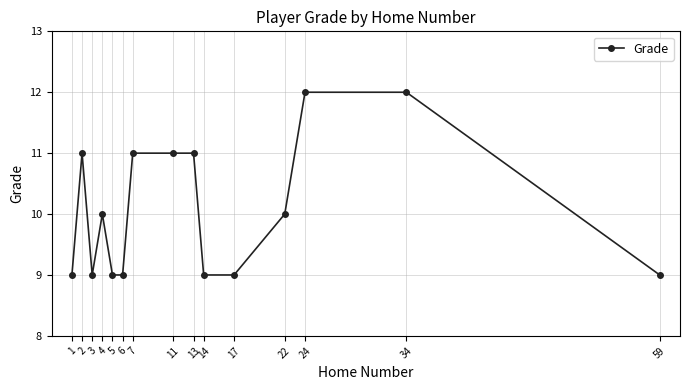

Between 17 and 13, which is larger?

13